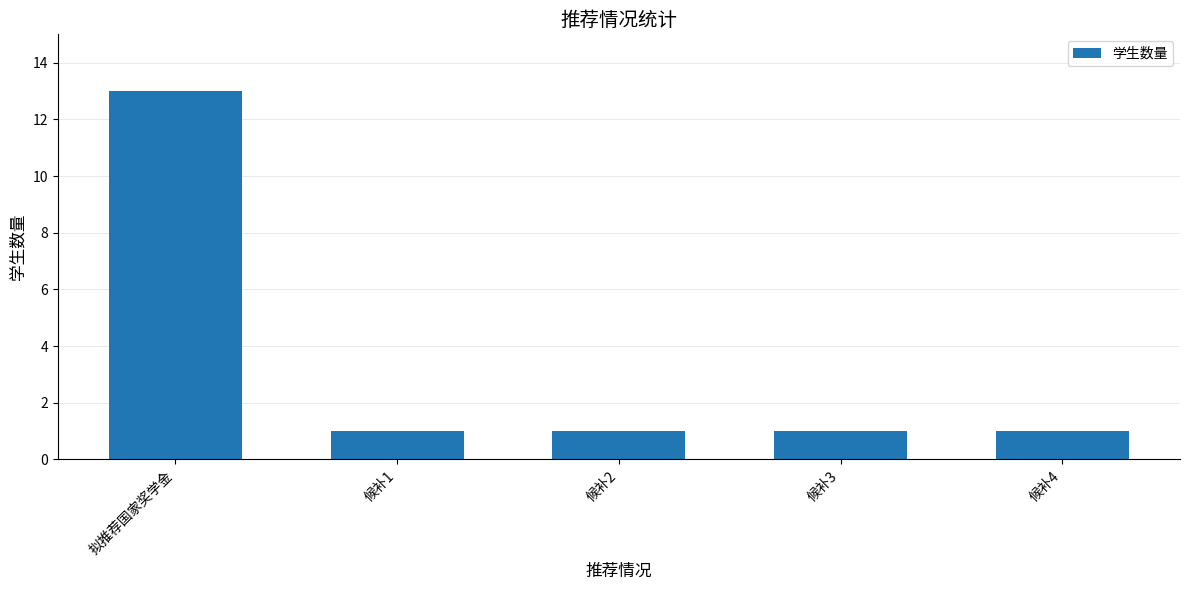

What is the label of the 1st bar from the right?

候补4